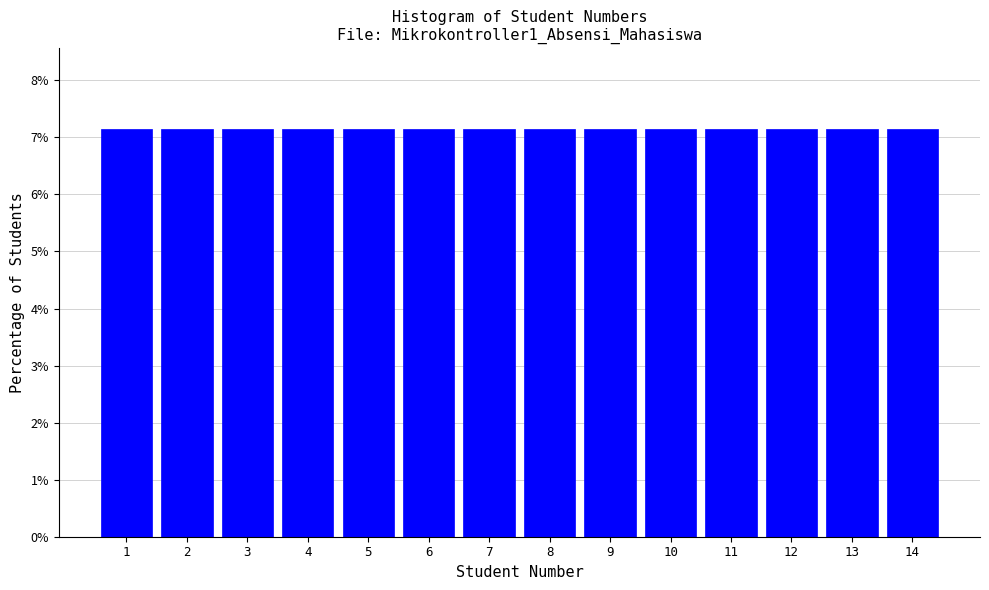

Reading left to right, list every bar in this chart as the range it spans on the x-axis followed by its height. The values are not printed on the chart, so give them approximately, as read against the axis.

0.5 to 1.5: 7.1
1.5 to 2.5: 7.1
2.5 to 3.5: 7.1
3.5 to 4.5: 7.1
4.5 to 5.5: 7.1
5.5 to 6.5: 7.1
6.5 to 7.5: 7.1
7.5 to 8.5: 7.1
8.5 to 9.5: 7.1
9.5 to 10.5: 7.1
10.5 to 11.5: 7.1
11.5 to 12.5: 7.1
12.5 to 13.5: 7.1
13.5 to 14.5: 7.1